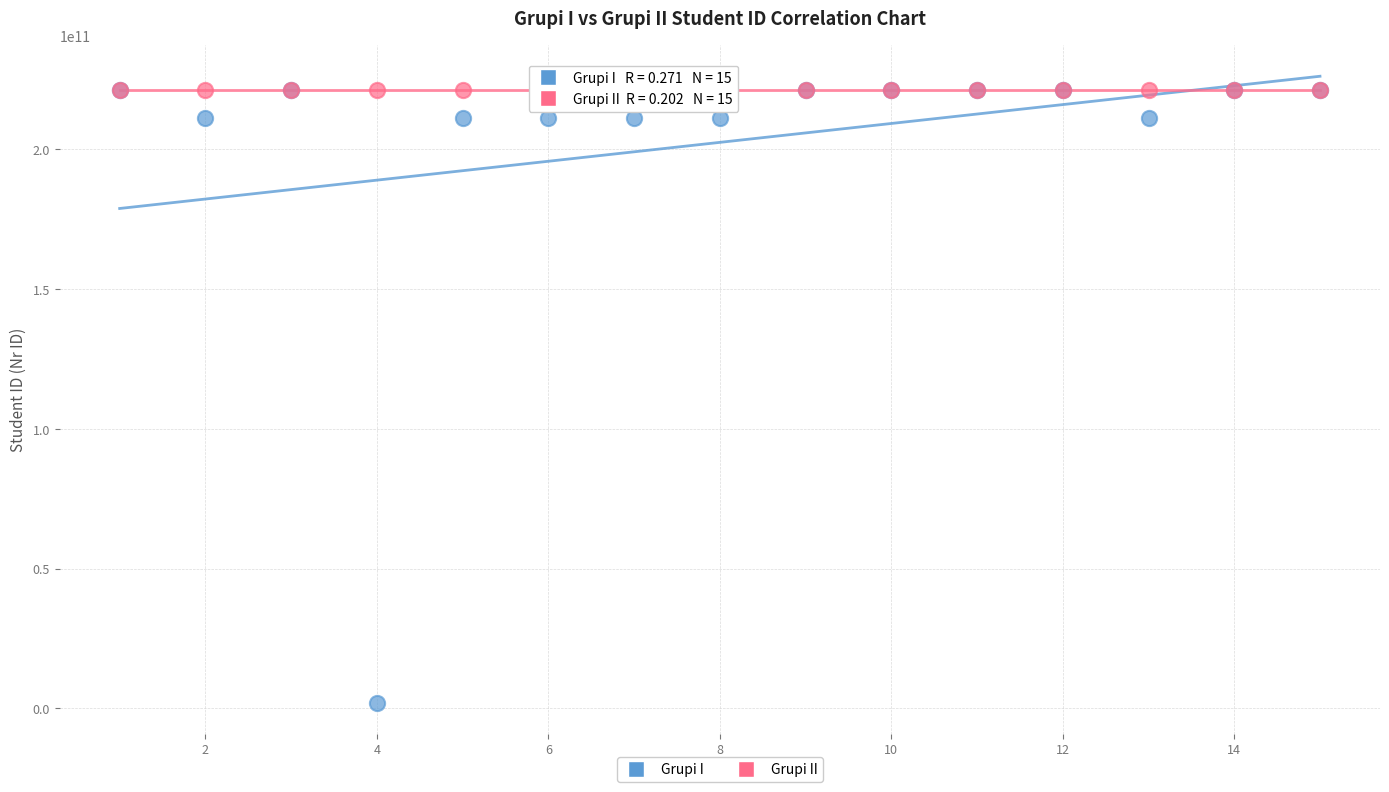

What are all the series names shown in the legend?

Grupi I, Grupi II